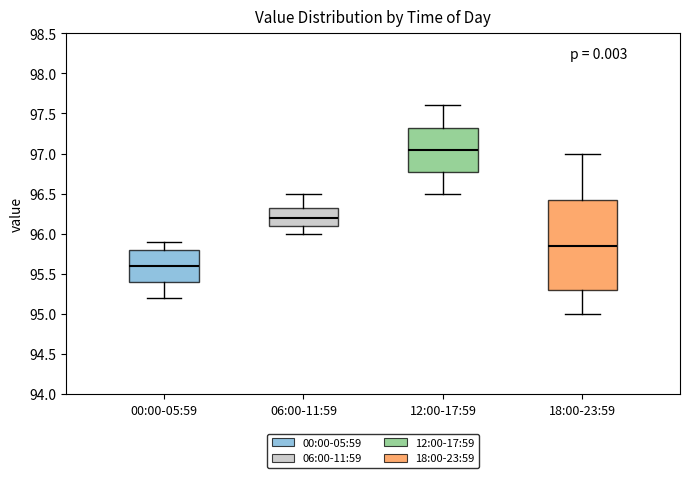

Reading left to right, transcribe this box plot: for each box, give where its median line is, the range the box spans, and where its two whiskers end, as read against the y-axis. The values are not printed on the chart, so give them approximately, as read against the axis.

00:00-05:59: median 95.60, box 95.40 to 95.80, whiskers 95.20 to 95.90
06:00-11:59: median 96.20, box 96.10 to 96.35, whiskers 96.00 to 96.50
12:00-17:59: median 97.05, box 96.80 to 97.35, whiskers 96.50 to 97.60
18:00-23:59: median 95.85, box 95.30 to 96.45, whiskers 95.00 to 97.00